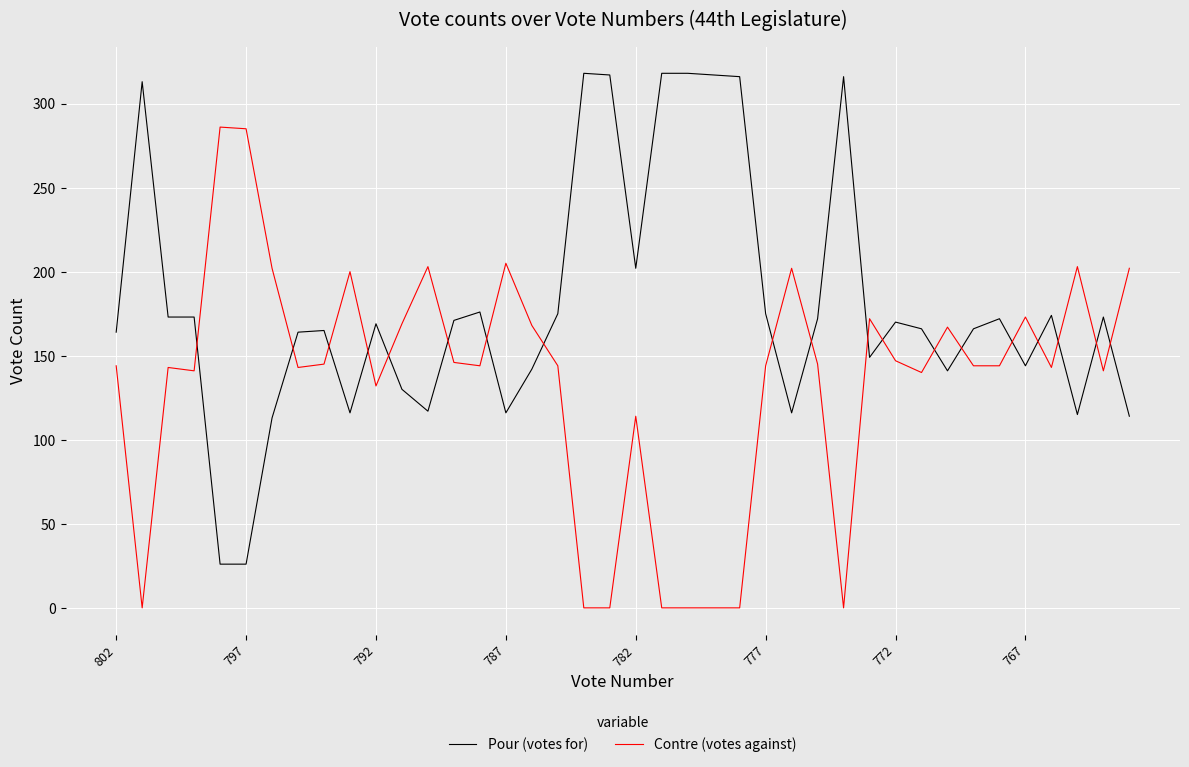

Which series has the largest total across all categories?

Pour (votes for)